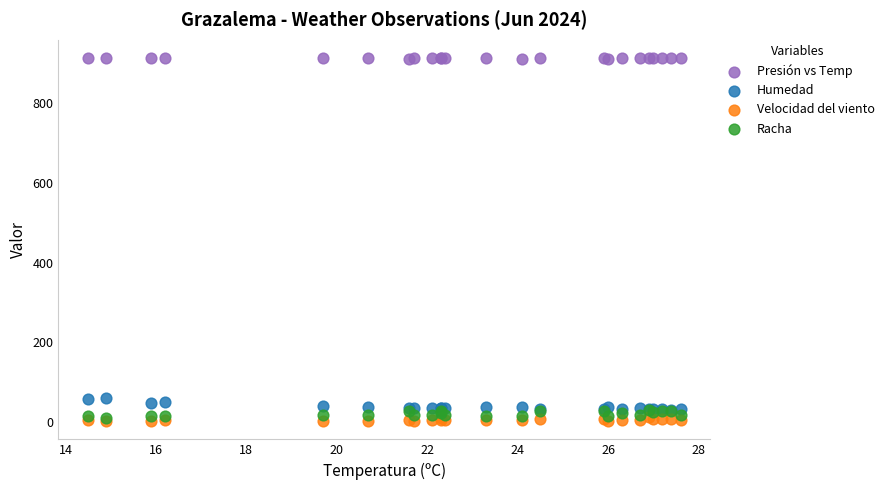

What are all the series names shown in the legend?

Presión vs Temp, Humedad, Velocidad del viento, Racha